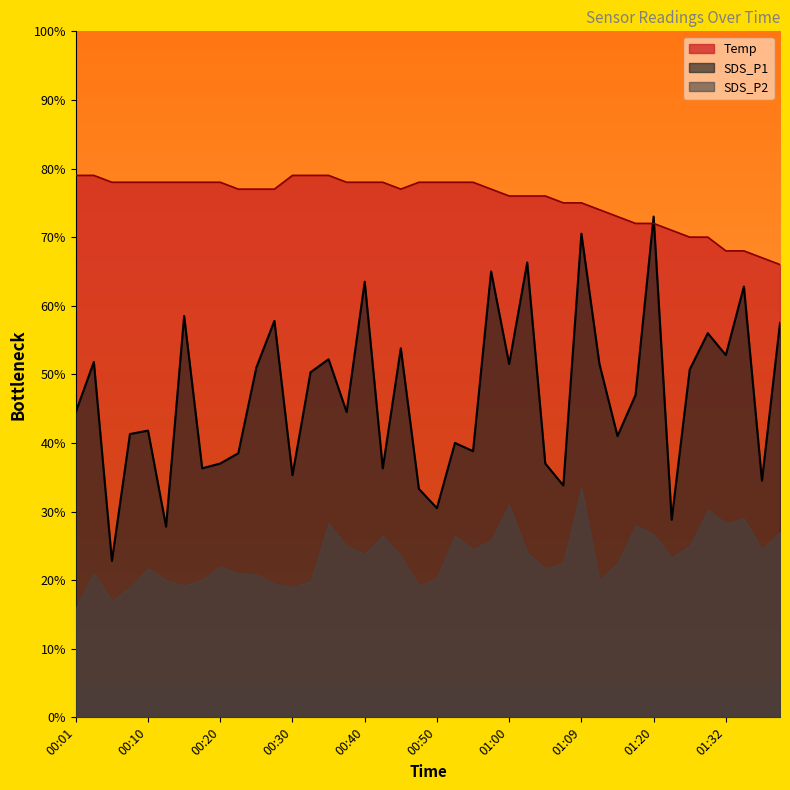

Which category has the lowest value across all series?

00:01